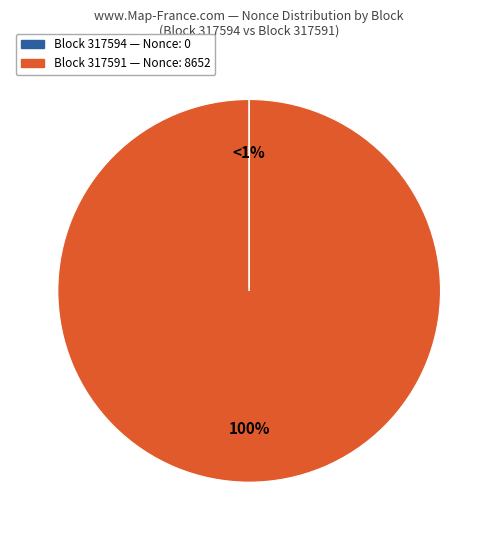

What portion of the pie excludes 317594?

100.0%